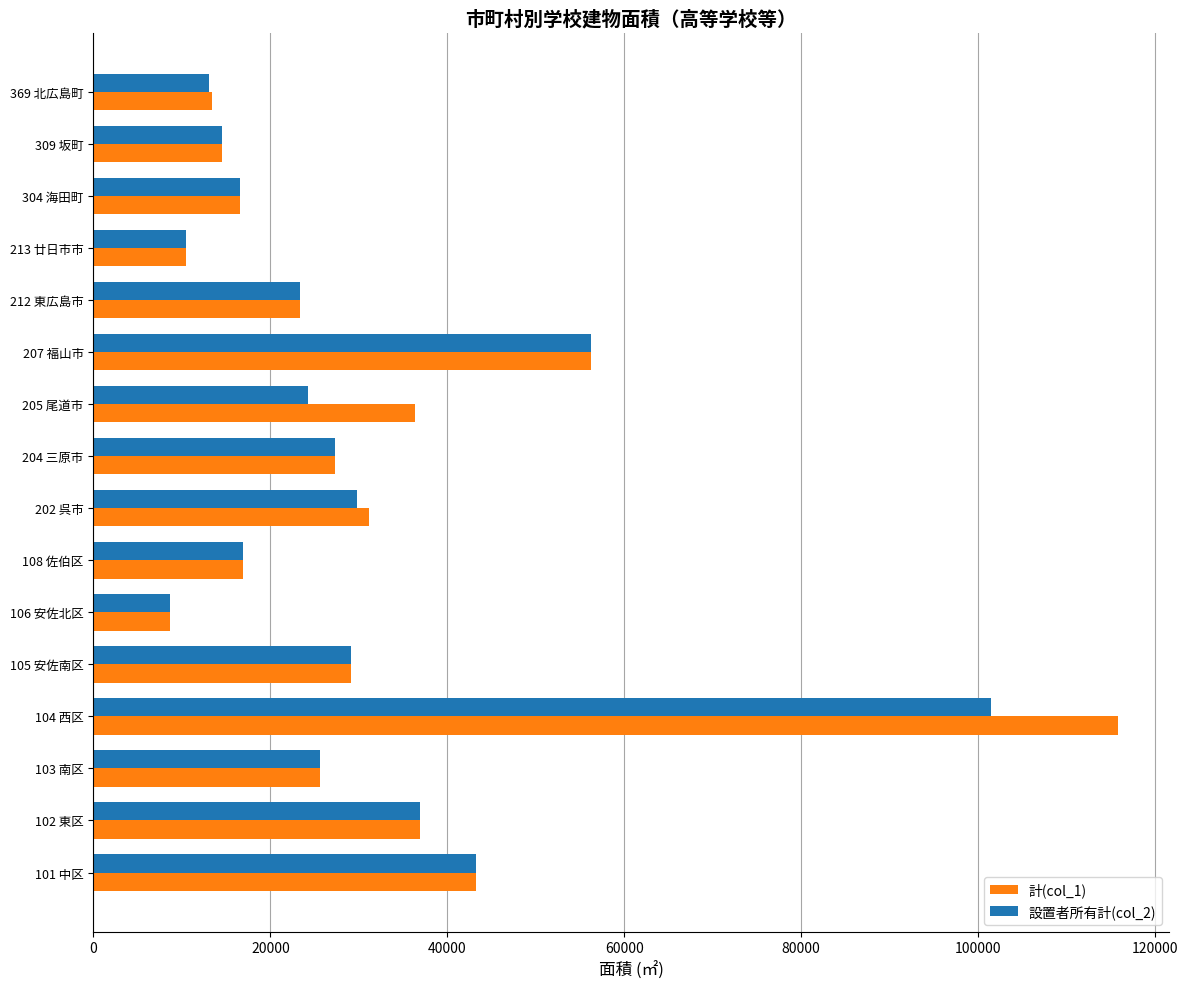

At which category is the sum across all series the highest?

104 西区